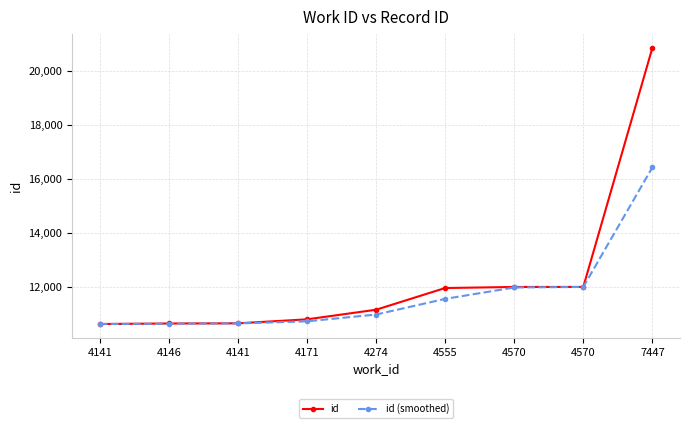

Which series has the largest total across all categories?

id